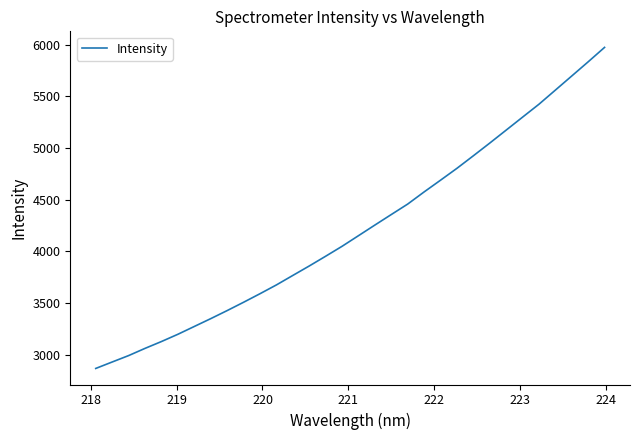

What is the difference between the maximum and minimum values?

3104.2